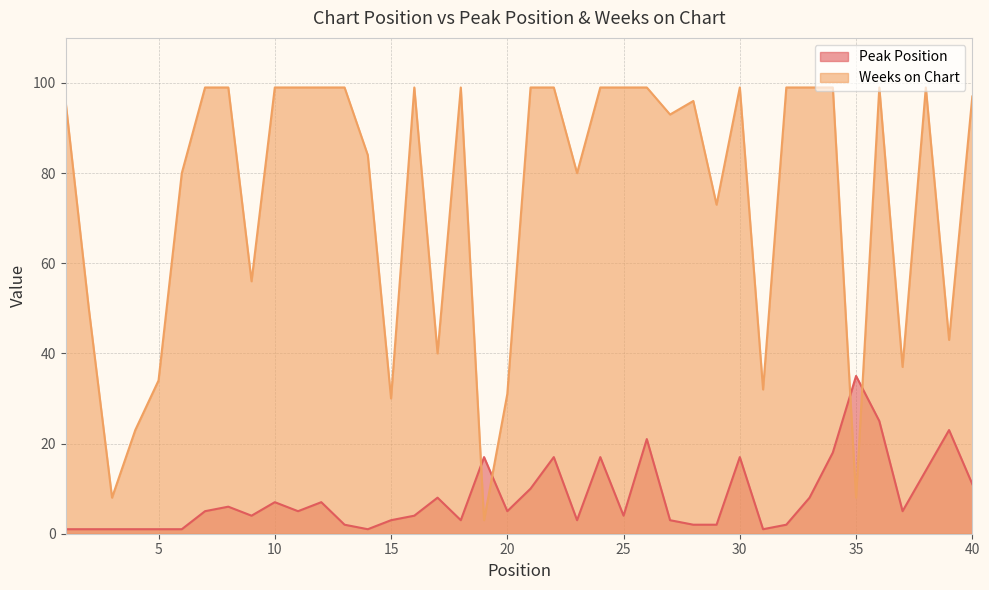

Does the chart have visible grid lines?

Yes